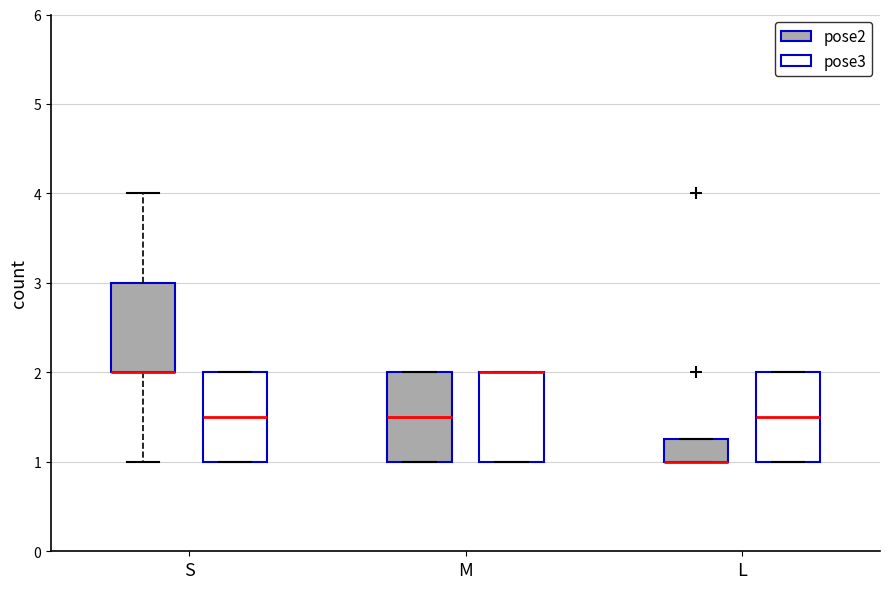

Reading left to right, transcribe this box plot: for each box, give where its median line is, the range the box spans, and where its two whiskers end, as read against the y-axis. The values are not printed on the chart, so give them approximately, as read against the axis.

S (pose2): median 2.0 (drawn on the box's lower edge), box 2.0 to 3.0, whiskers 1.0 to 4.0
S (pose3): median 1.5, box 1.0 to 2.0, whiskers 1.0 to 2.0
M (pose2): median 1.5, box 1.0 to 2.0, whiskers 1.0 to 2.0
M (pose3): median 2.0 (drawn on the box's upper edge), box 1.0 to 2.0, whiskers 1.0 to 2.0
L (pose2): median 1.0 (drawn on the box's lower edge), box 1.0 to 1.3, whiskers 1.0 to 1.3
L (pose3): median 1.5, box 1.0 to 2.0, whiskers 1.0 to 2.0